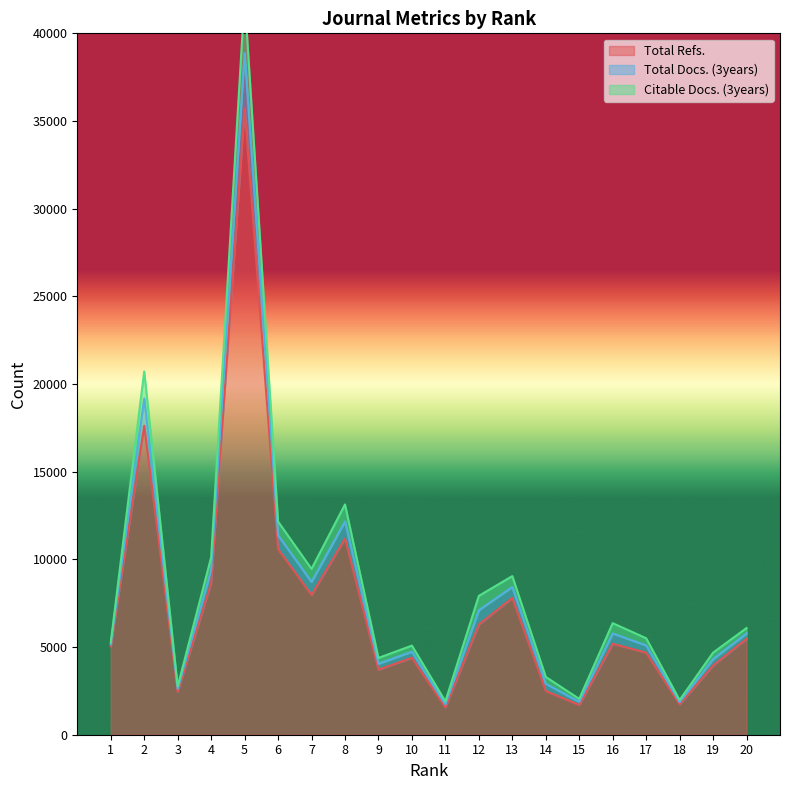

What is the lowest value of the Total Docs. (3years) series?

1903